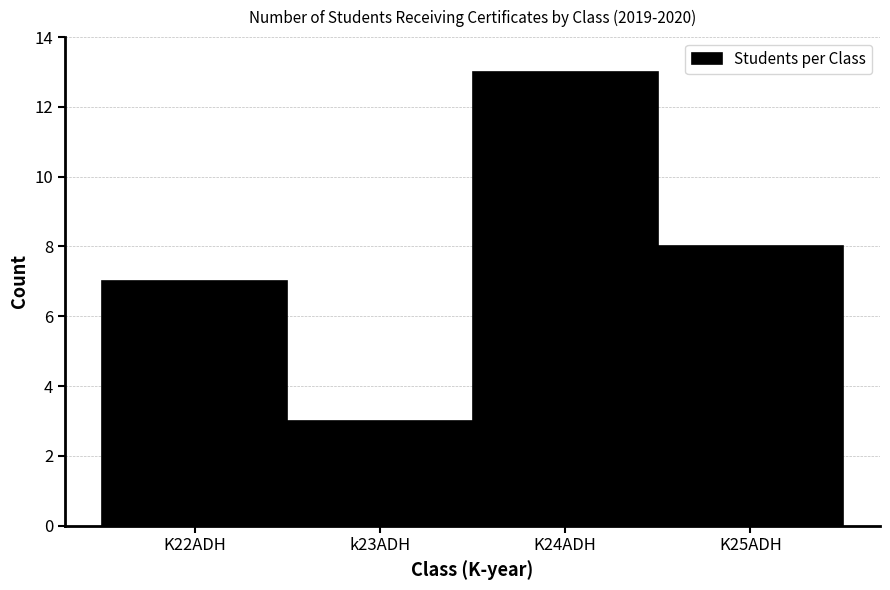

Reading left to right, extract all data points from this chart.

7	3	13	8